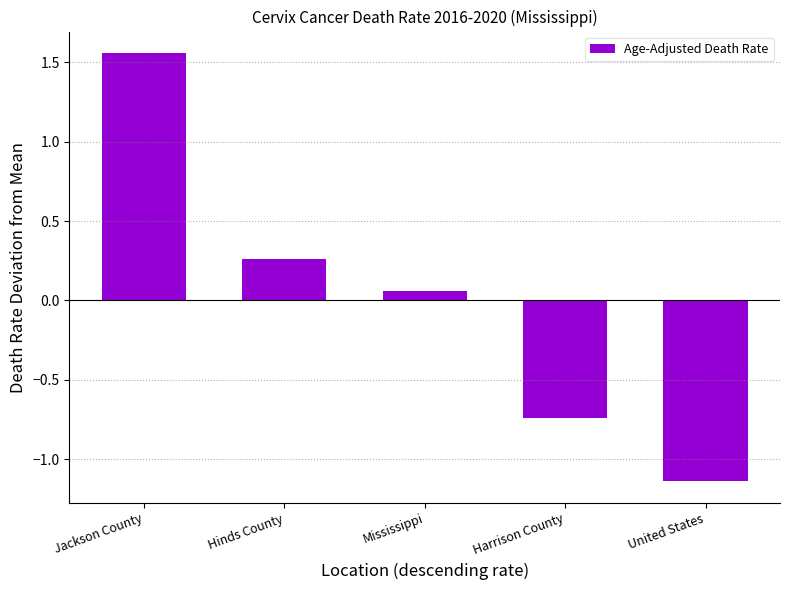

Between Mississippi and Hinds County, which is larger?

Hinds County